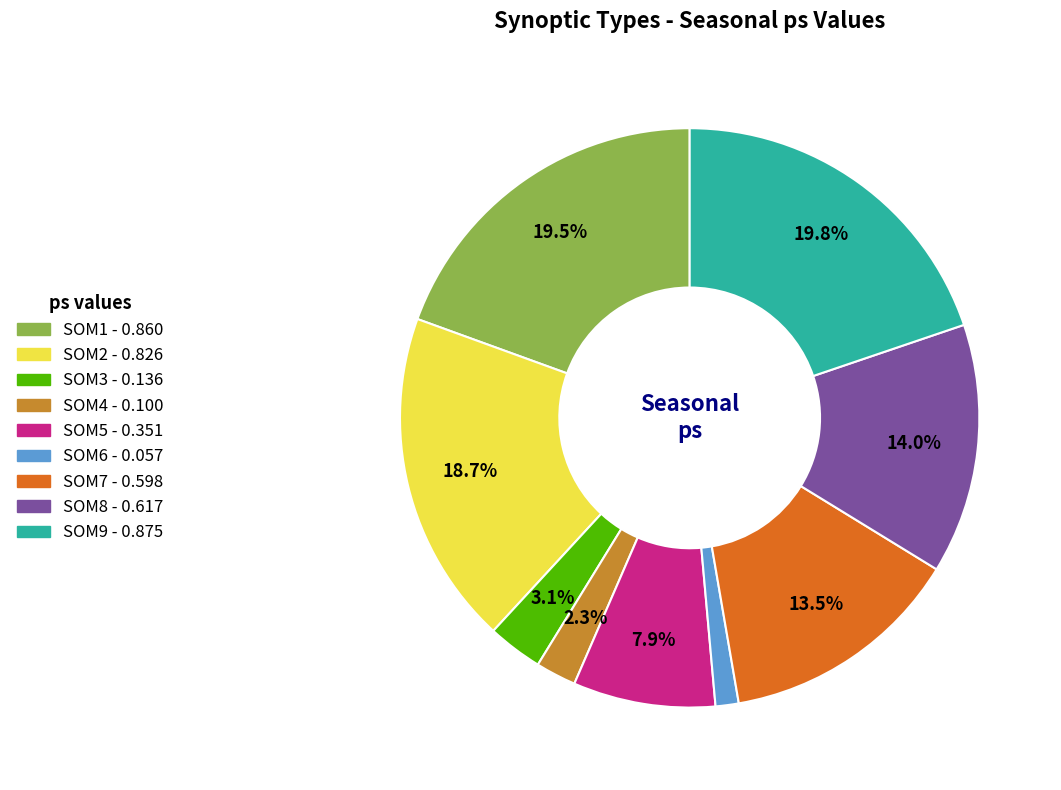

Between SOM2 and SOM1, which is larger?

SOM1